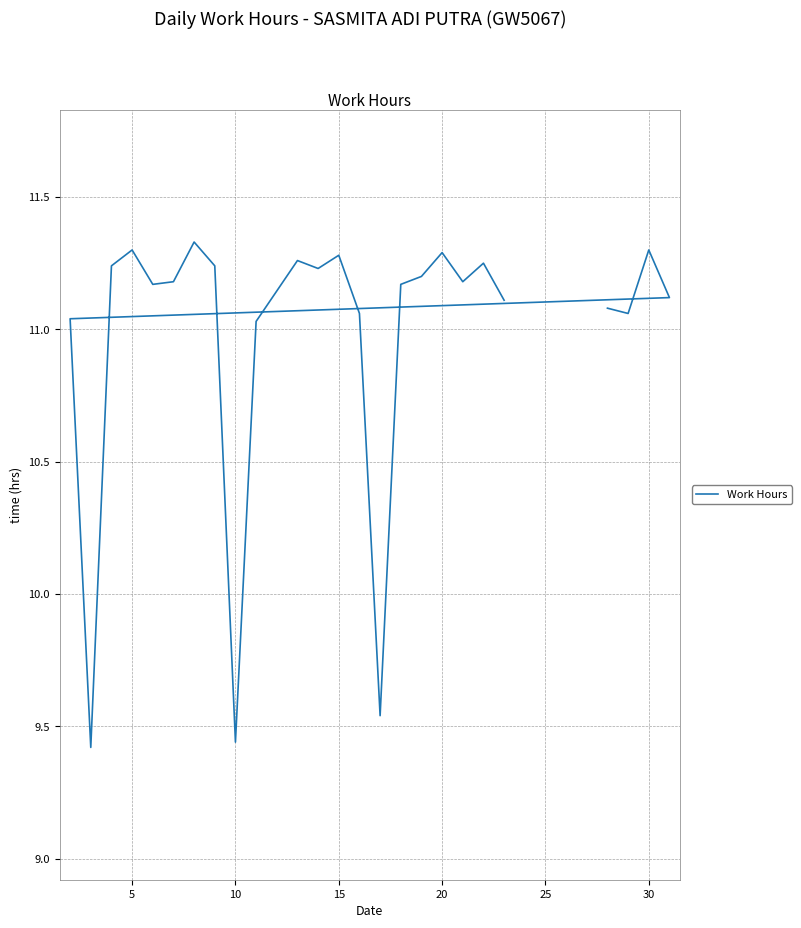

What is the smallest value displayed?

9.4